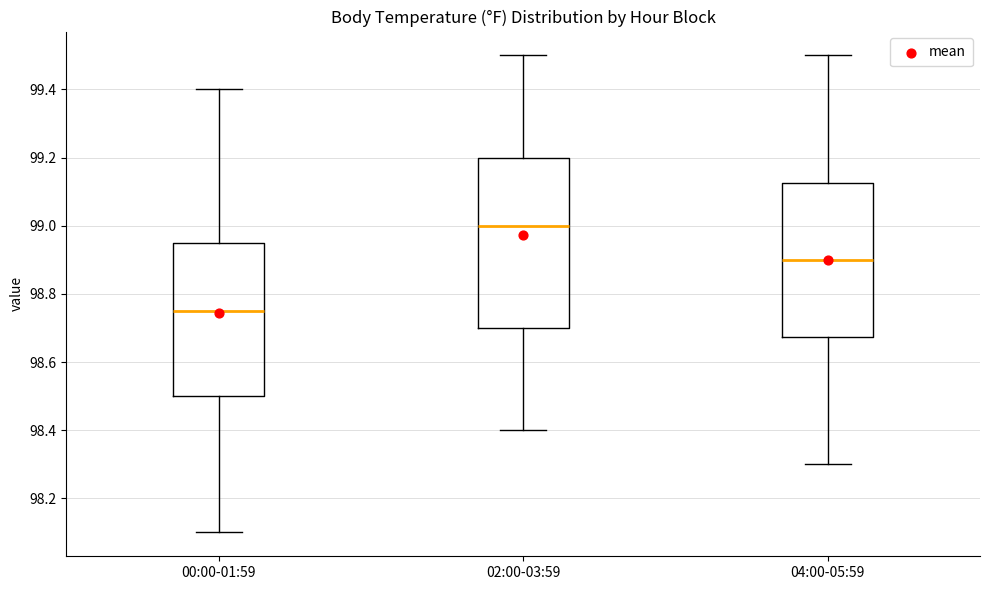

Which box's median line is the highest?

02:00-03:59